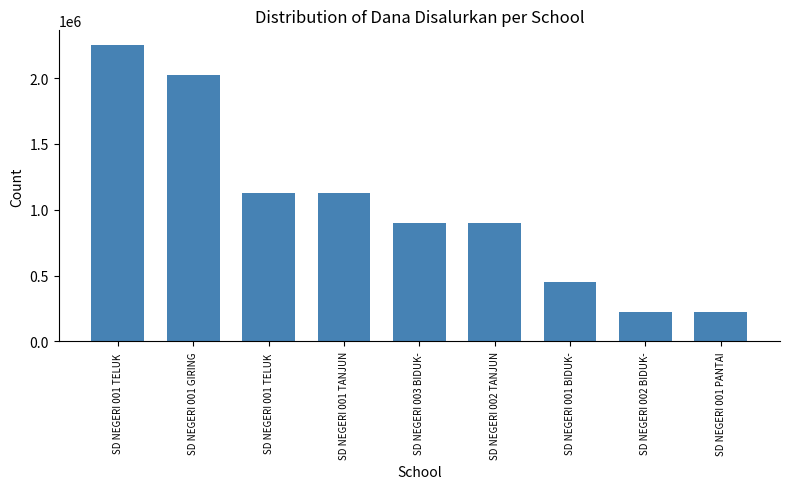

How many categories are shown in the chart?

9